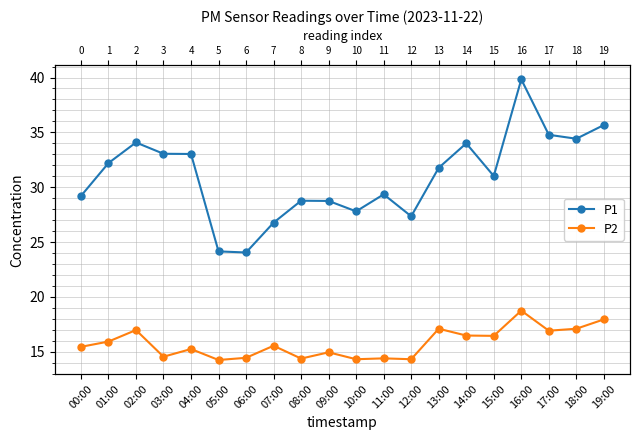

What is the value of the P2 point at the 18th from the left?

16.9